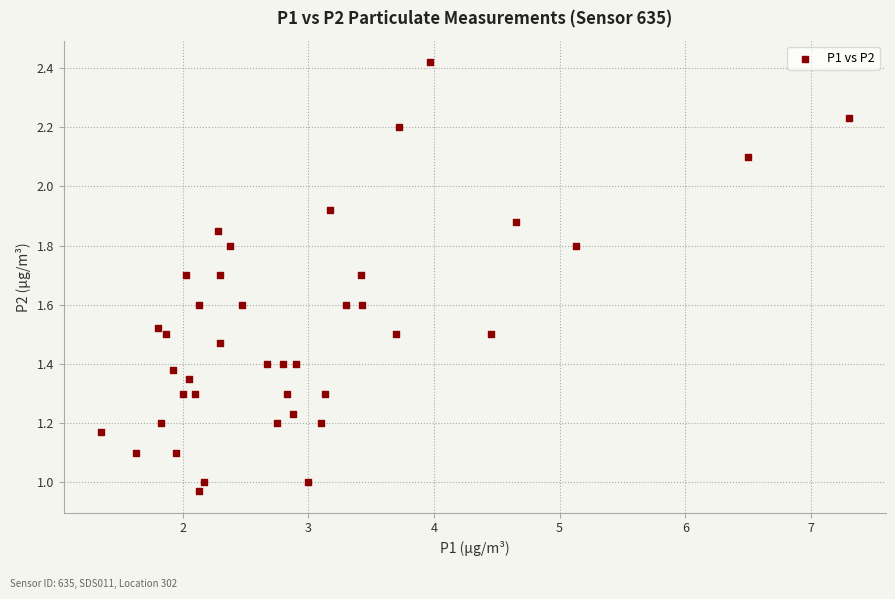

What is the range of X values (max minus min)?

5.9